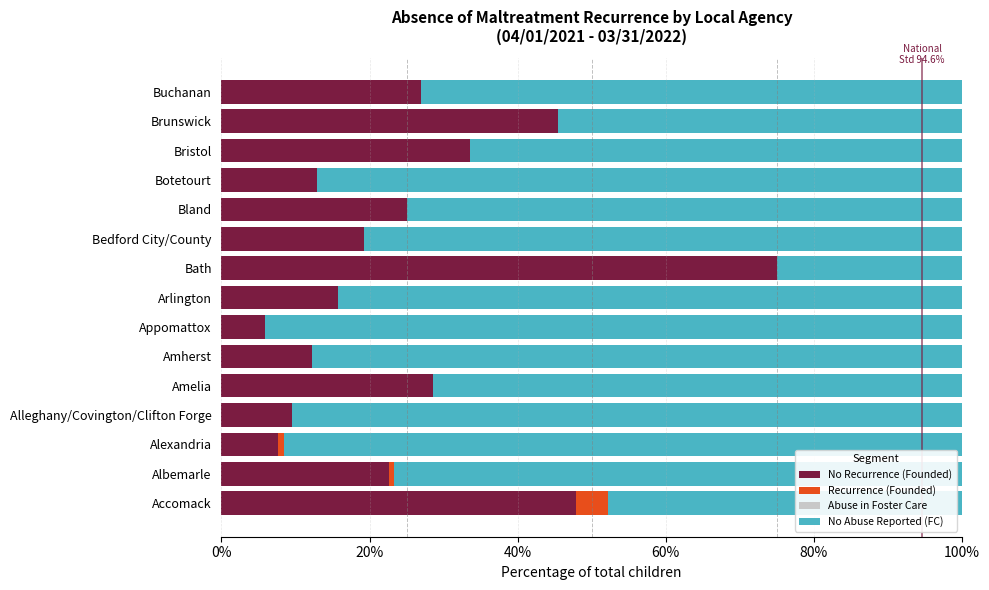

What is the total value across all series at Appomattox?

100.0